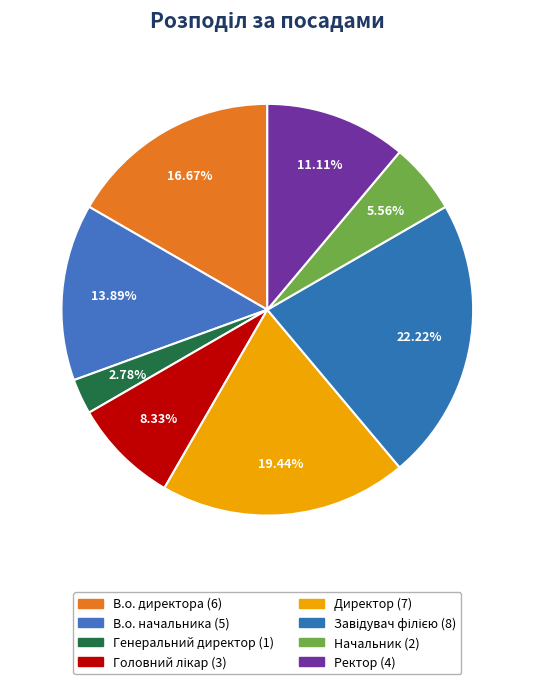

Is there a majority slice in this chart?

No